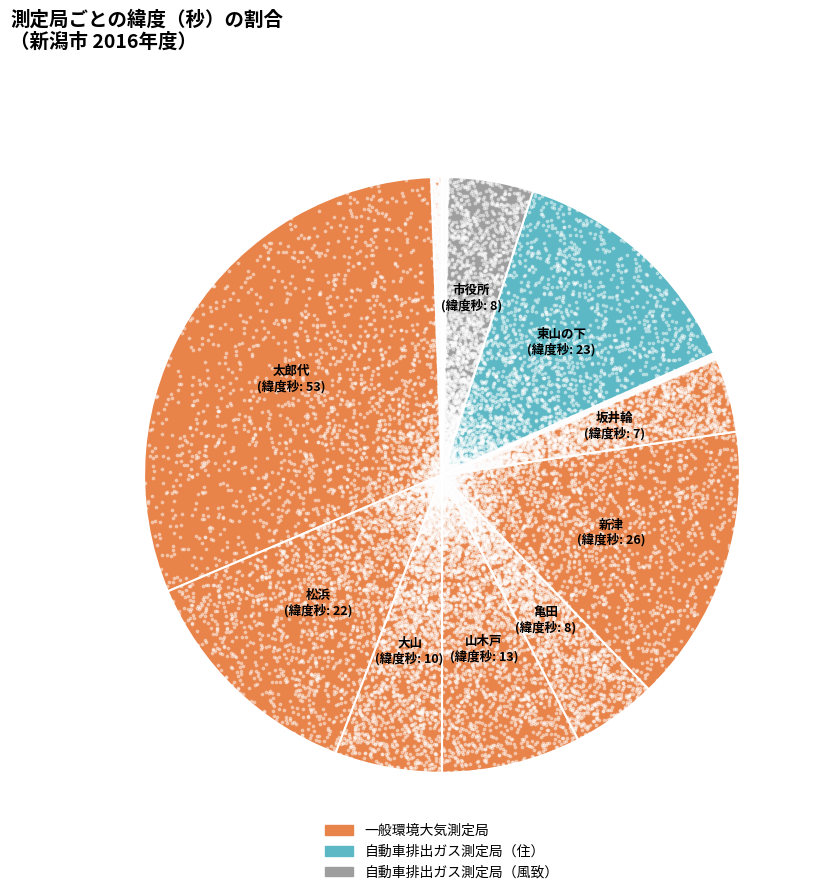

What is the ratio of the value at 東山の下 to the value at 松浜?

1.0